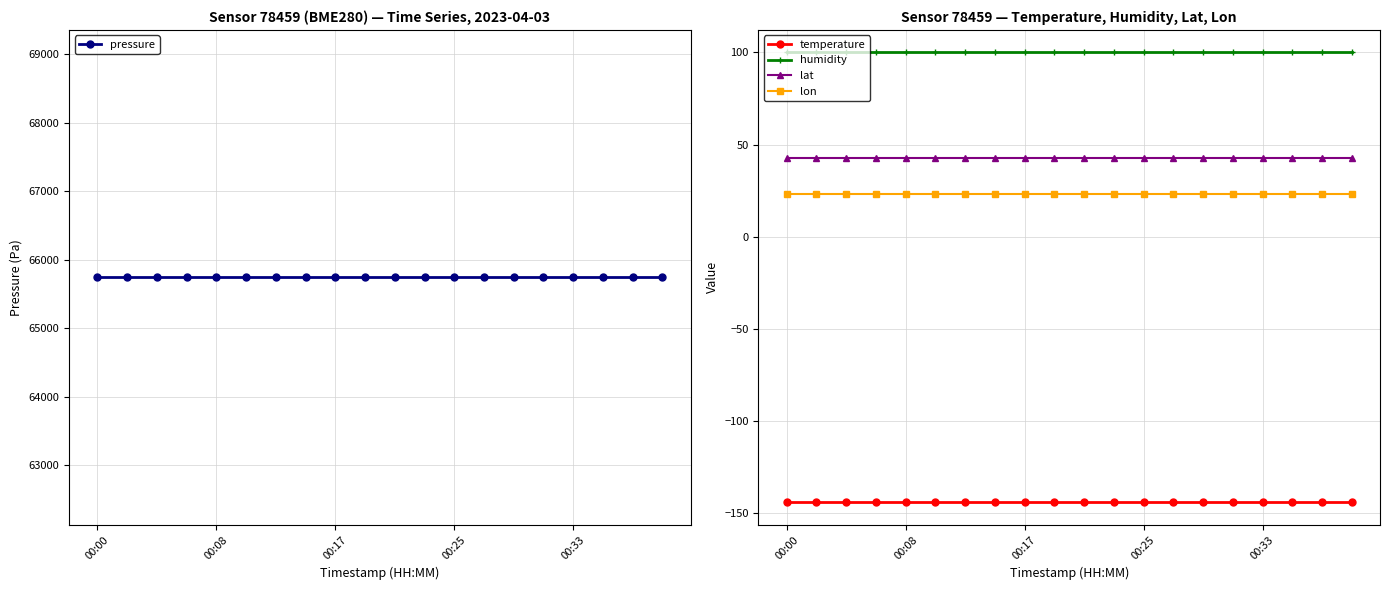

True or false: lat has more than 1 interior local peaks.

False